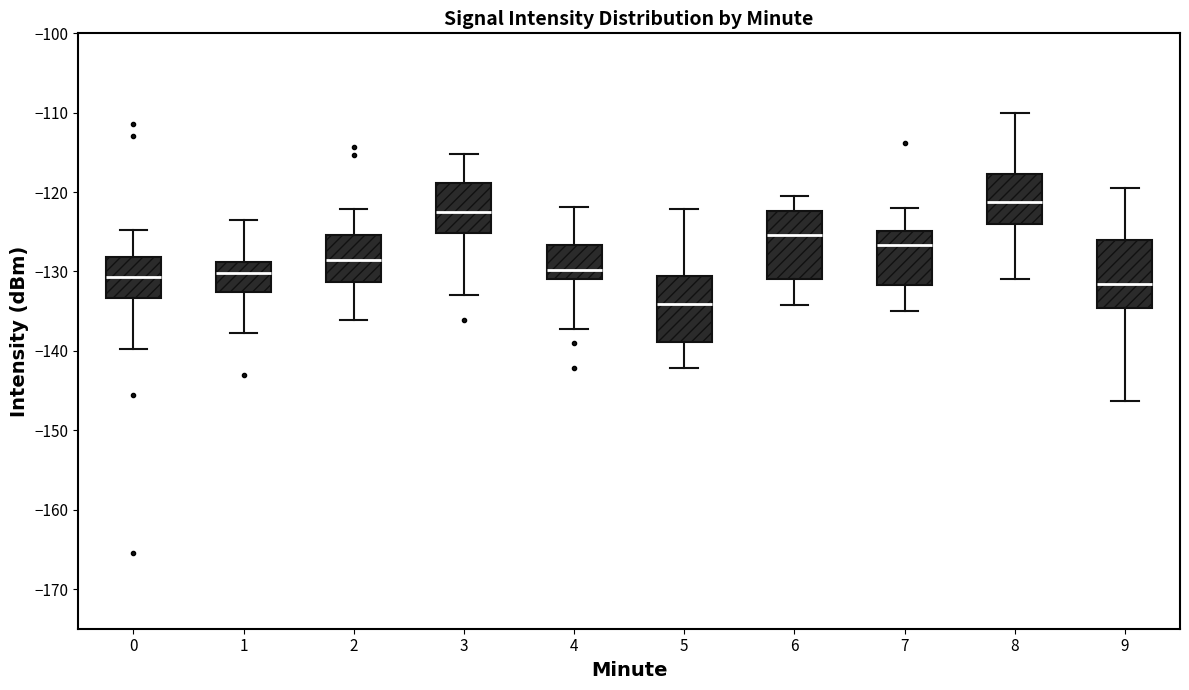

Reading left to right, read every box against the y-axis: the position of its median line, the range the box covers, and the ends of its whiskers. The values are not printed on the chart, so give them approximately, as read against the axis.

0: median -131, box -133 to -128, whiskers -140 to -125
1: median -130, box -133 to -129, whiskers -138 to -124
2: median -129, box -131 to -125, whiskers -136 to -122
3: median -123, box -125 to -119, whiskers -133 to -115
4: median -130, box -131 to -127, whiskers -137 to -122
5: median -134, box -139 to -131, whiskers -142 to -122
6: median -125, box -131 to -122, whiskers -134 to -120
7: median -127, box -132 to -125, whiskers -135 to -122
8: median -121, box -124 to -118, whiskers -131 to -110
9: median -132, box -135 to -126, whiskers -146 to -120